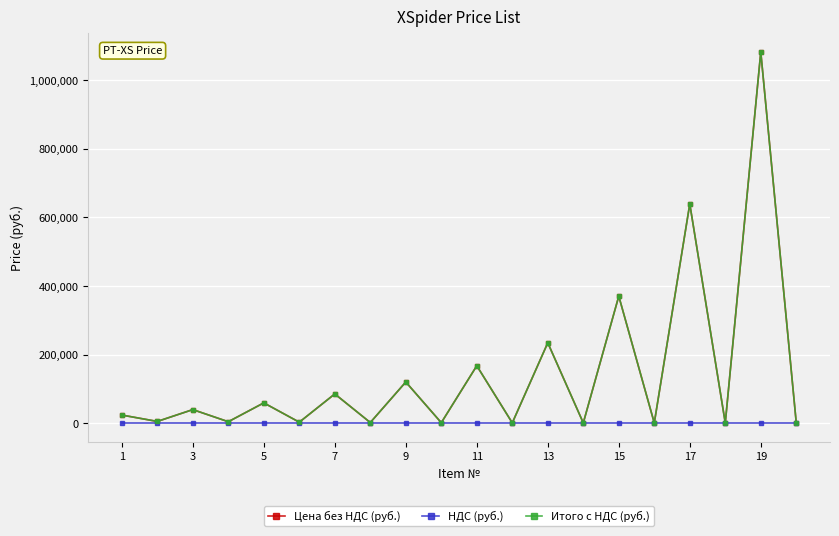

Reading right to left, extract all data points from this chart.

Цена без НДС (руб.): 642.2	1081600.0	676.0	638820.0	726.7	370110.0	760.5	234234.0	845.0	167310.0	1352.0	119990.0	1859.0	85176.0	2873.0	59150.0	4225.0	39546.0	5070.0	23660.0
НДС (руб.): 0.0	0.0	0.0	0.0	0.0	0.0	0.0	0.0	0.0	0.0	0.0	0.0	0.0	0.0	0.0	0.0	0.0	0.0	0.0	0.0
Итого с НДС (руб.): 642.2	1081600.0	676.0	638820.0	726.7	370110.0	760.5	234234.0	845.0	167310.0	1352.0	119990.0	1859.0	85176.0	2873.0	59150.0	4225.0	39546.0	5070.0	23660.0